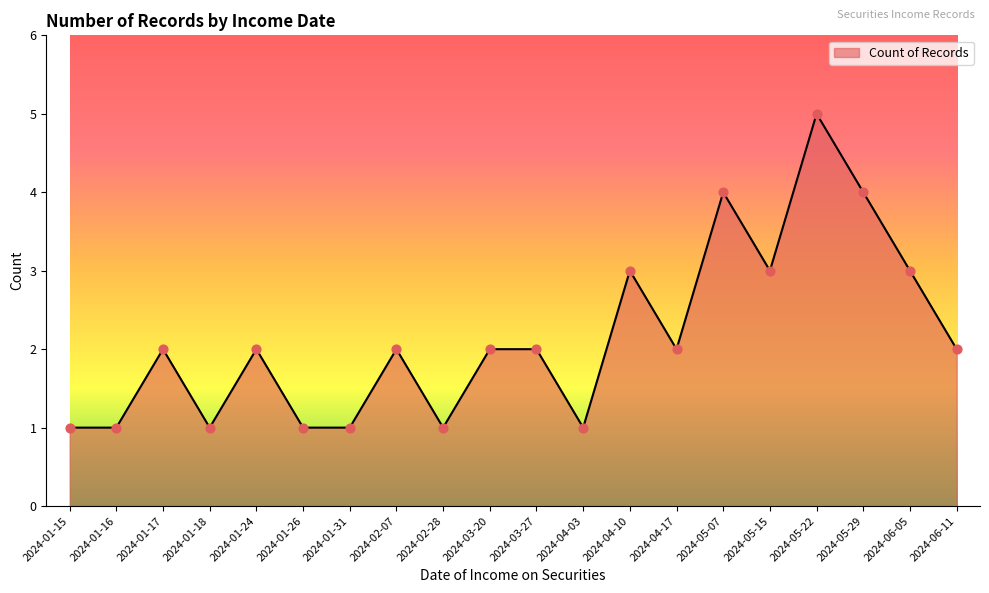

What is the ratio of the value at 2024-05-29 to the value at 2024-01-31?

4.0